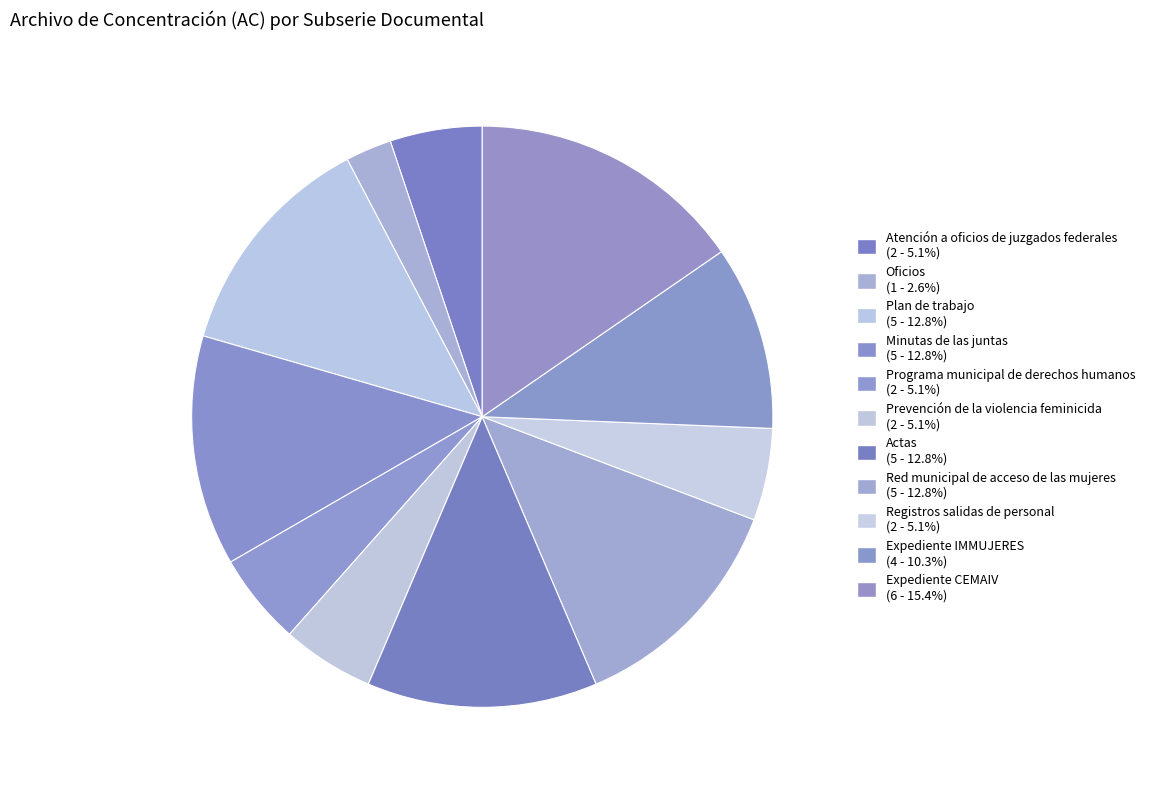

To the nearest percent, what is the average slice percentage?

9%